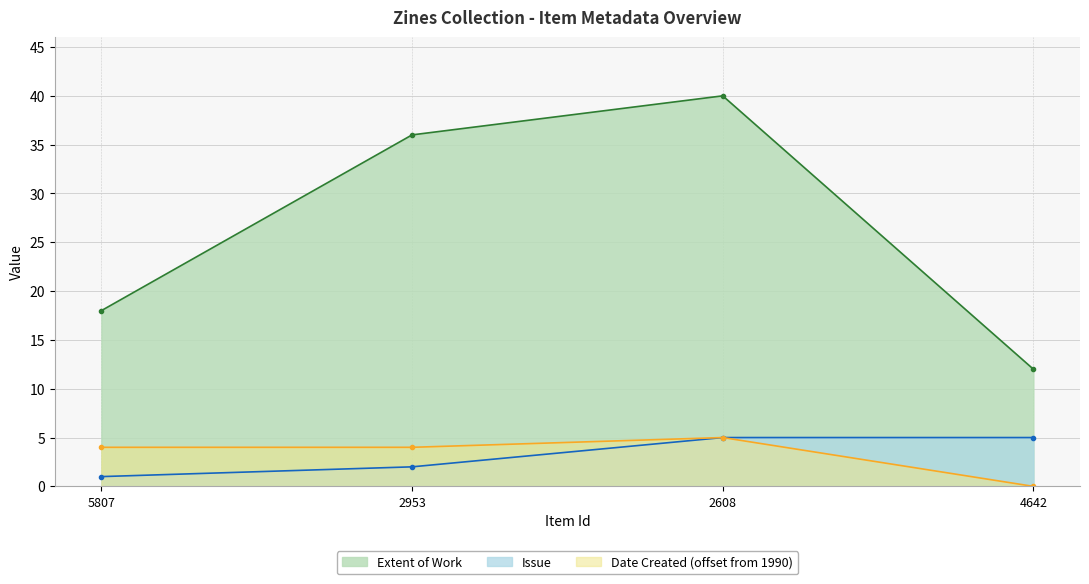

List the series in order of their peak value, lowest first.

Issue, Extent of Work